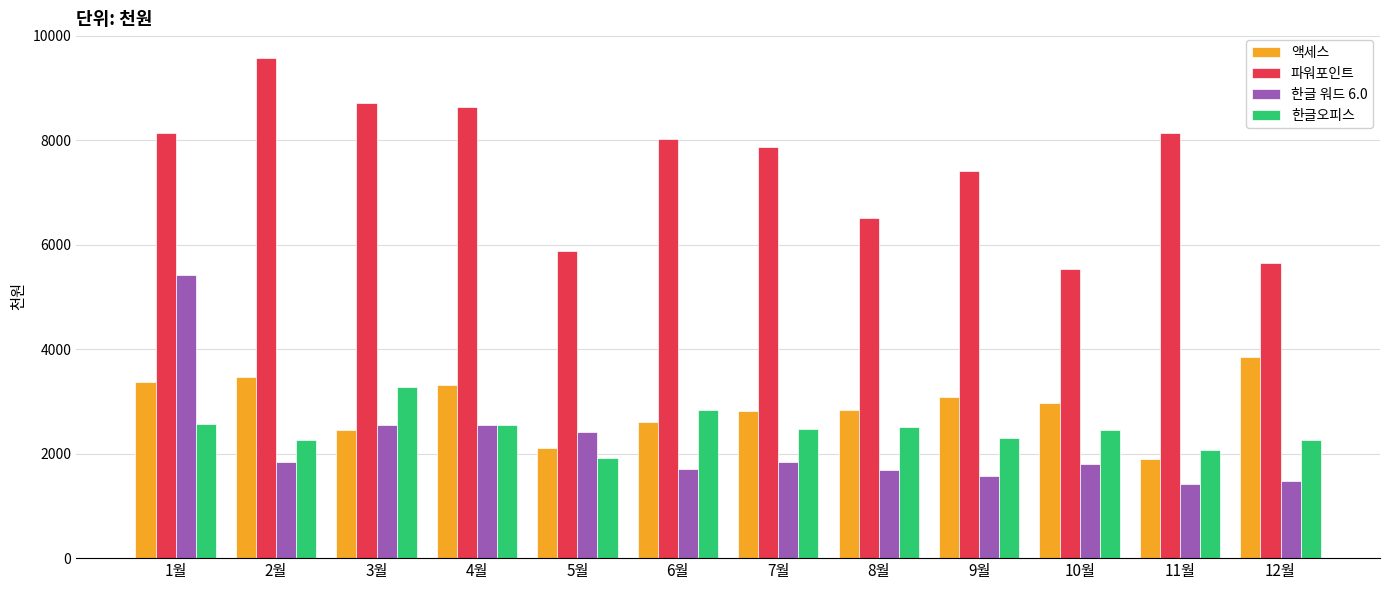

How many distinct data groups are displayed?

4